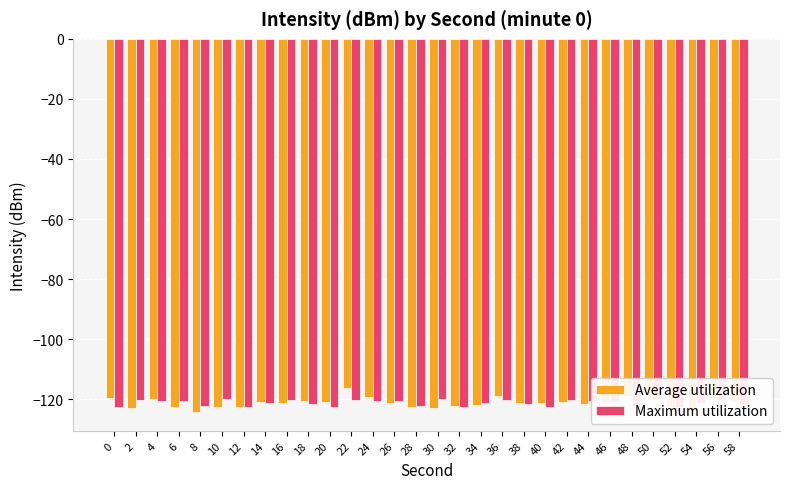

Rank the categories by Maximum utilization value from lowest to highest.

12, 32, 52, 0, 20, 40, 8, 28, 48, 18, 38, 58, 14, 34, 54, 4, 24, 44, 6, 26, 46, 16, 36, 56, 2, 22, 42, 10, 30, 50